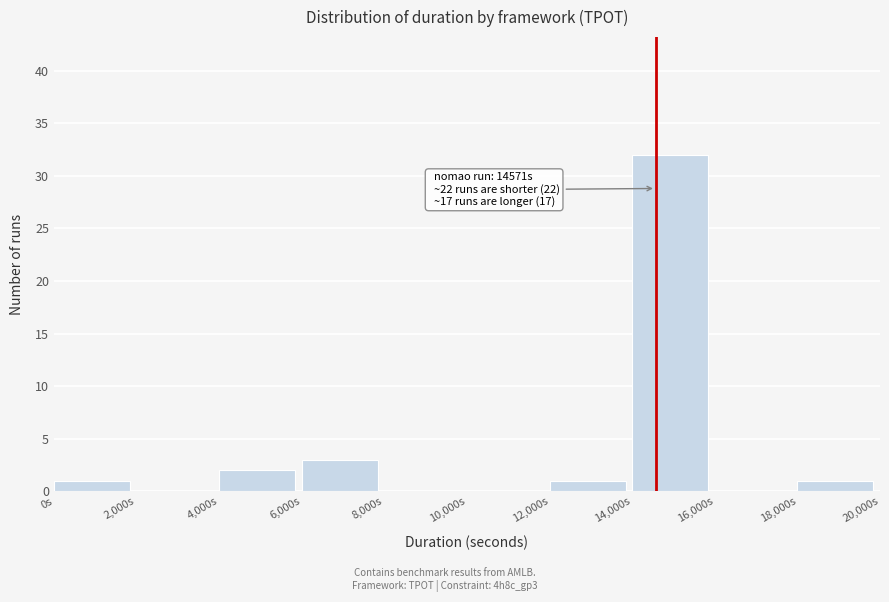

Over which range of the x-axis is the bar tallest?

14000 to 16000